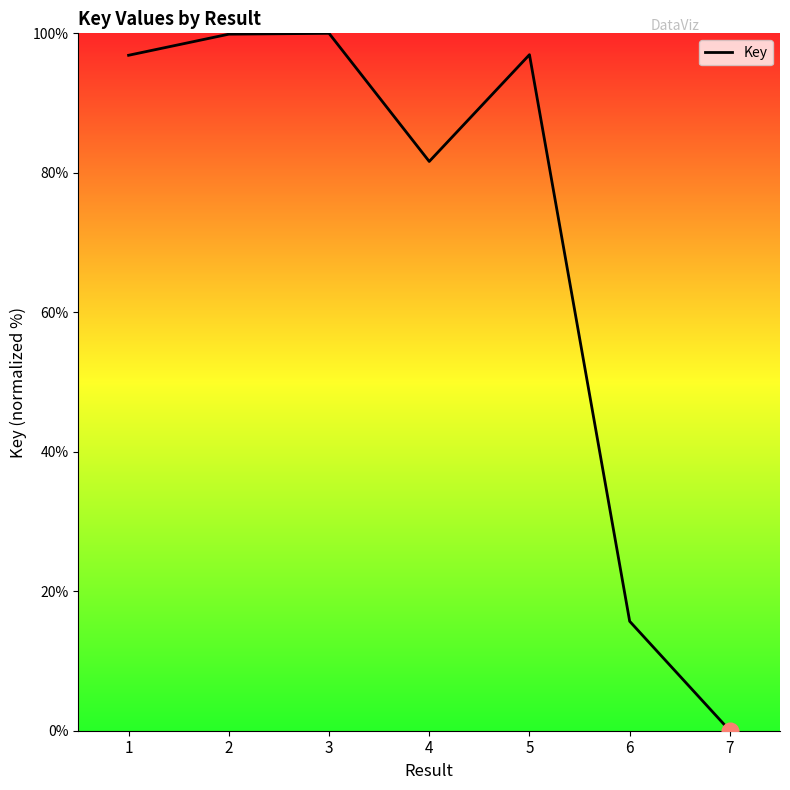

Count the number of data series in this chart.

1